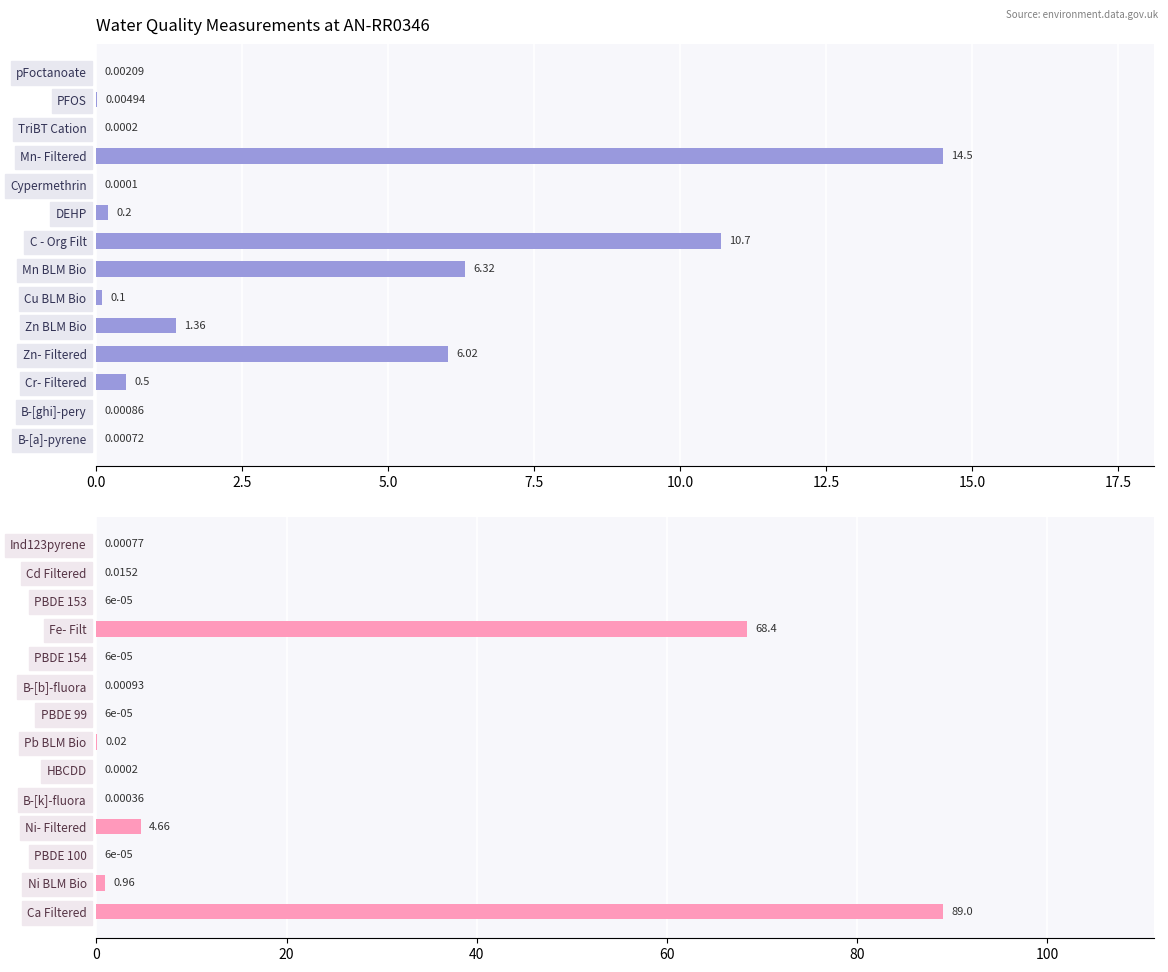

What is the value of the result2 bar at the 11th from the left?

4.7